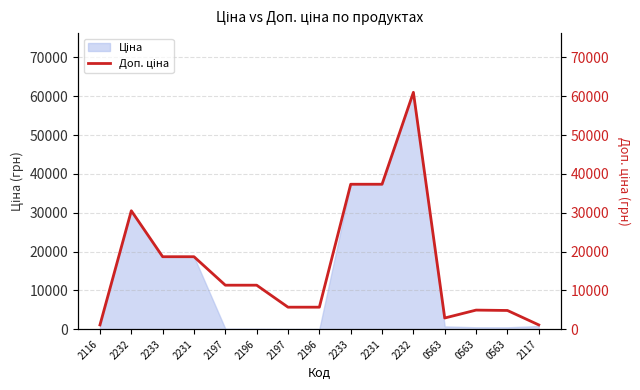

The chart shows a value of 30512.3 at 2232. True or false?

True